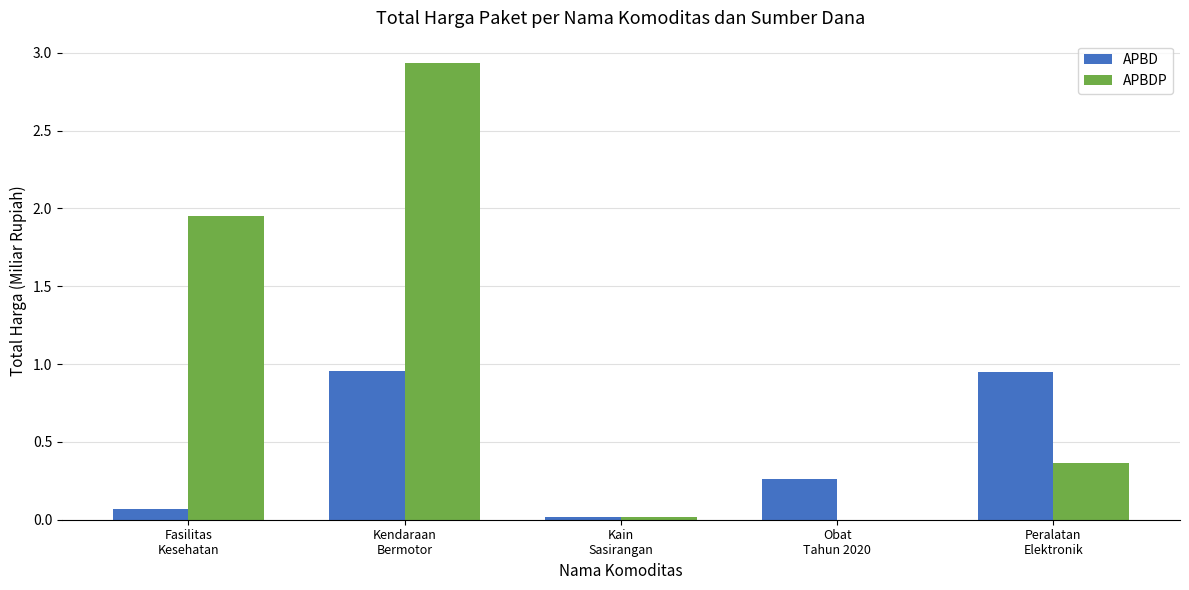

What are all the series names shown in the legend?

APBD, APBDP